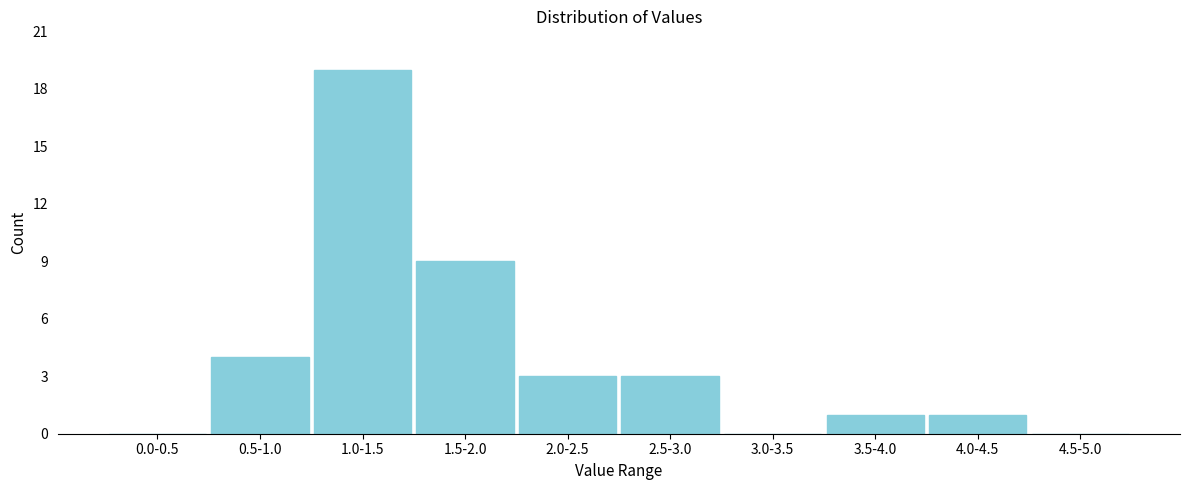

Reading left to right, list all the values displayed in this chart.

0.0-0.5=0	0.5-1.0=4	1.0-1.5=19	1.5-2.0=9	2.0-2.5=3	2.5-3.0=3	3.0-3.5=0	3.5-4.0=1	4.0-4.5=1	4.5-5.0=0